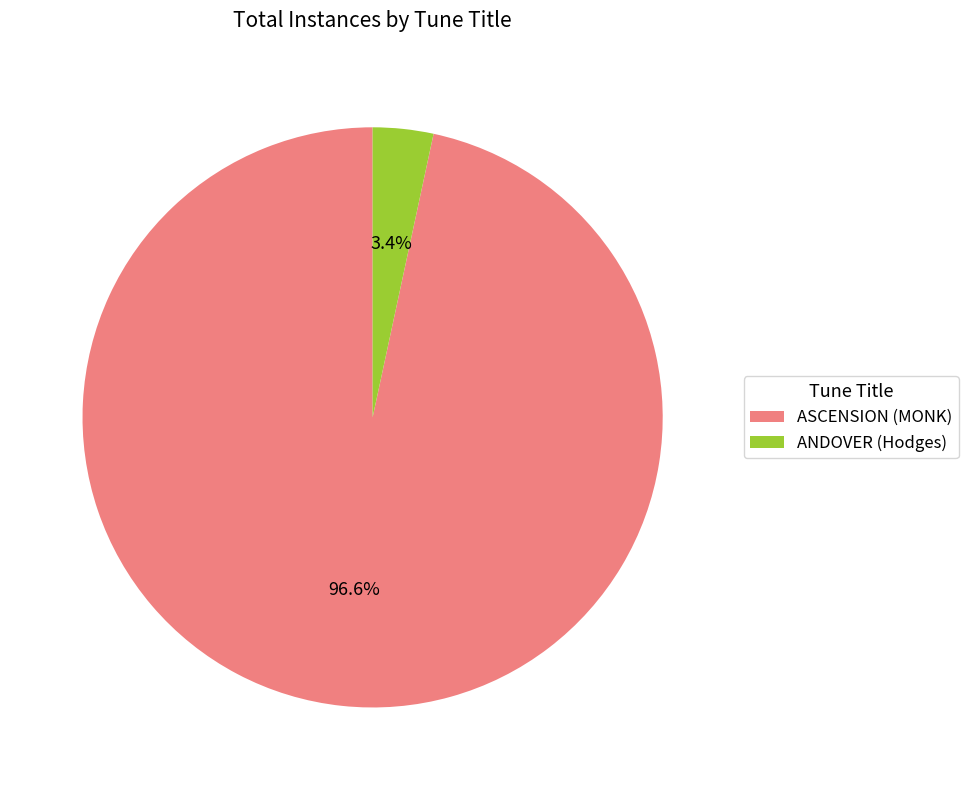

True or false: ASCENSION (MONK) accounts for 85% of the total.

False